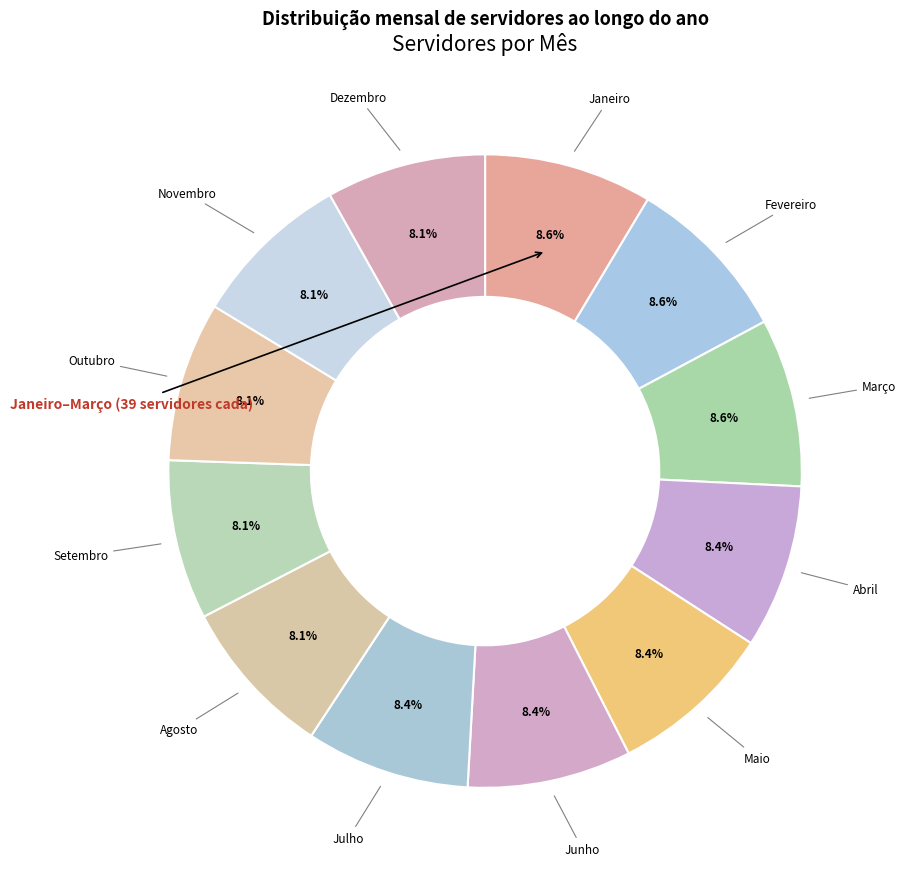

Does any single category account for the majority?

No